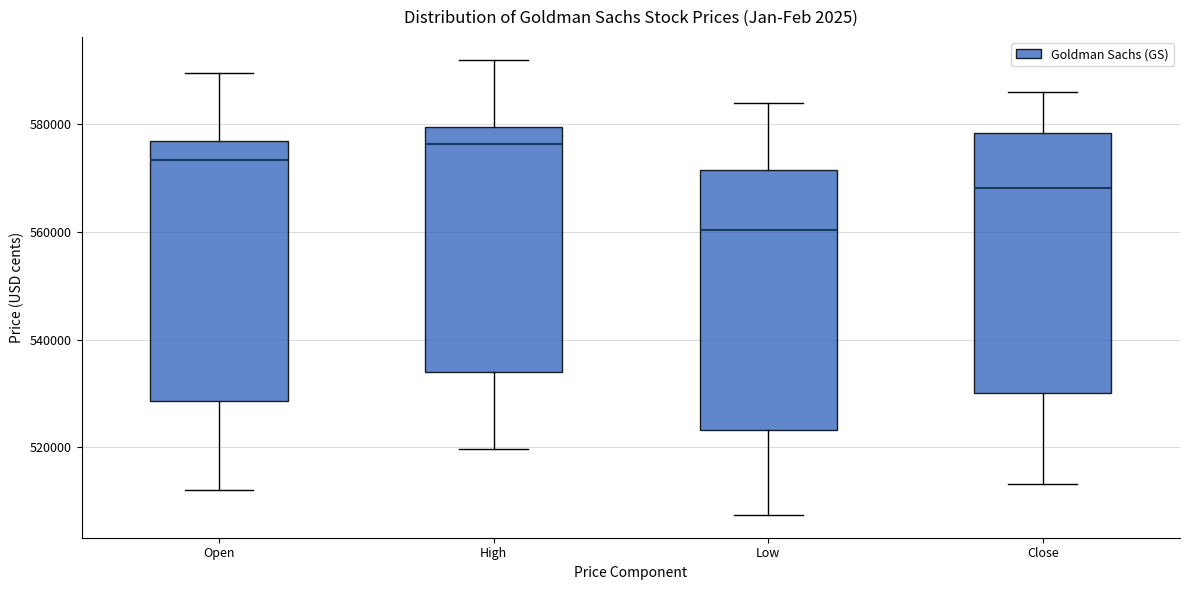

Reading left to right, read every box against the y-axis: the position of its median line, the range the box covers, and the ends of its whiskers. The values are not printed on the chart, so give them approximately, as read against the axis.

Open: median 574000, box 528000 to 576000, whiskers 512000 to 590000
High: median 576000, box 534000 to 580000, whiskers 520000 to 592000
Low: median 560000, box 524000 to 572000, whiskers 508000 to 584000
Close: median 568000, box 530000 to 578000, whiskers 514000 to 586000